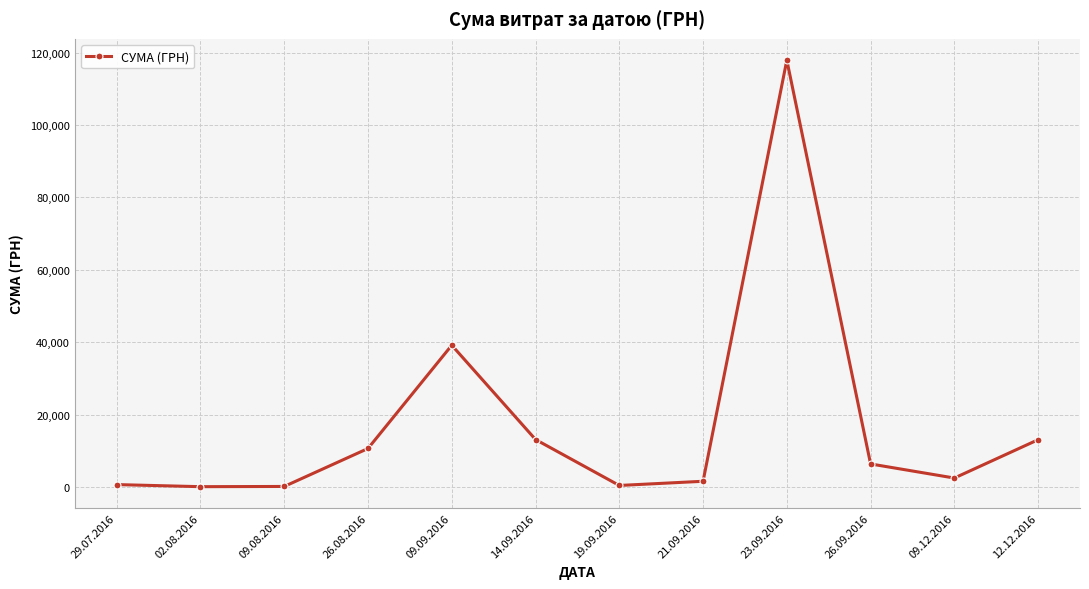

Is it true that the value at 09.12.2016 is 2460.0?

True